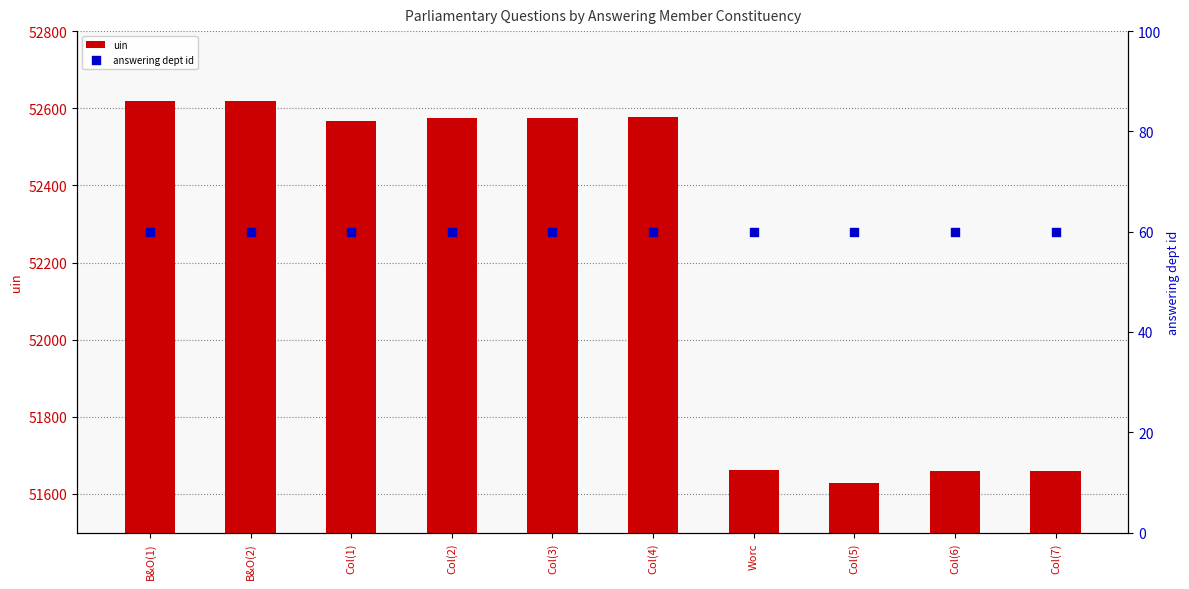

Which series contains the highest Y value?

uin